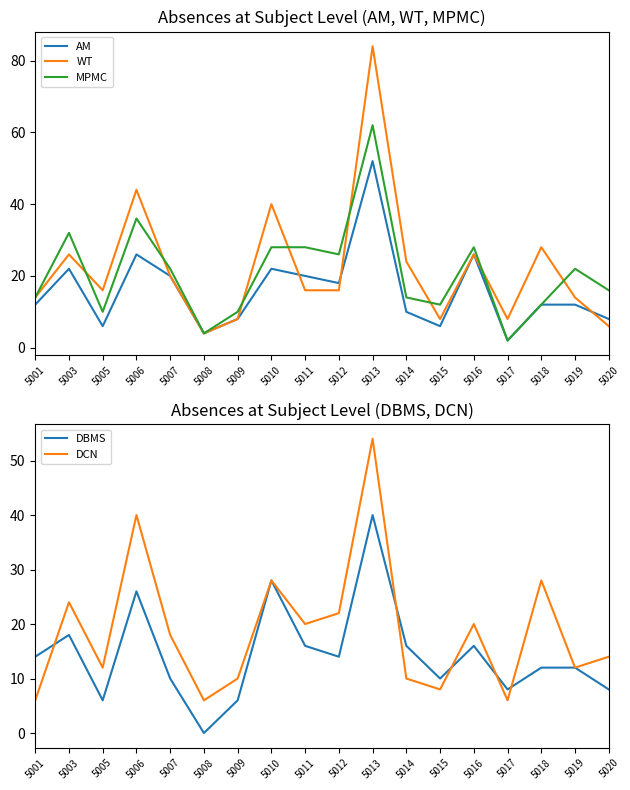

What is the difference between the maximum and second lowest values in the DCN series?

48